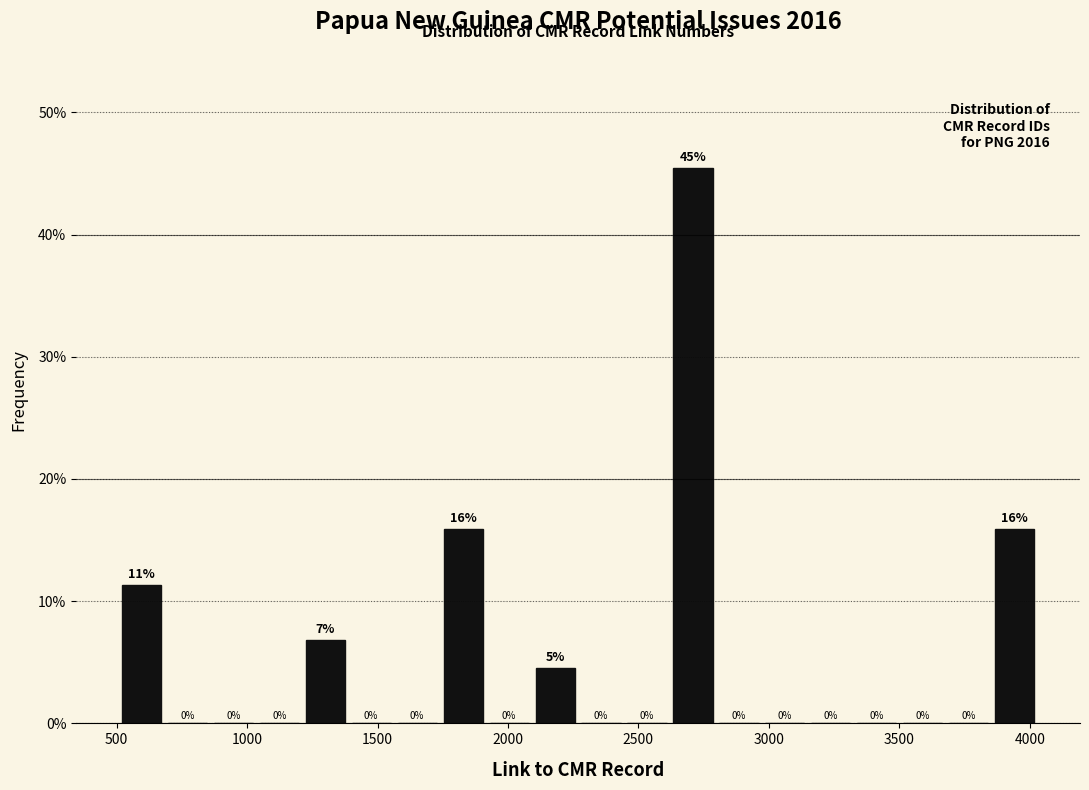

Around what value on the x-axis is the tallest bar? Give the approximate position of its centre, as read against the axis.

2700